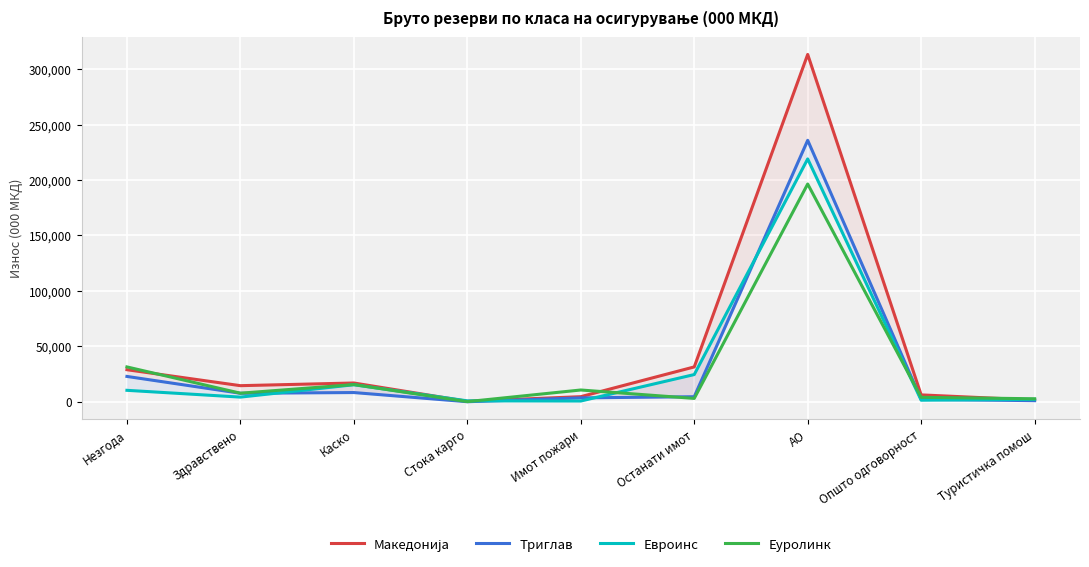

What are all the series names shown in the legend?

Македонија, Триглав, Евроинс, Еуролинк